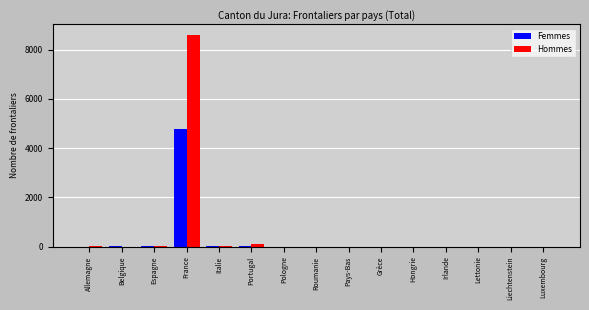

Which series has the largest total across all categories?

Hommes